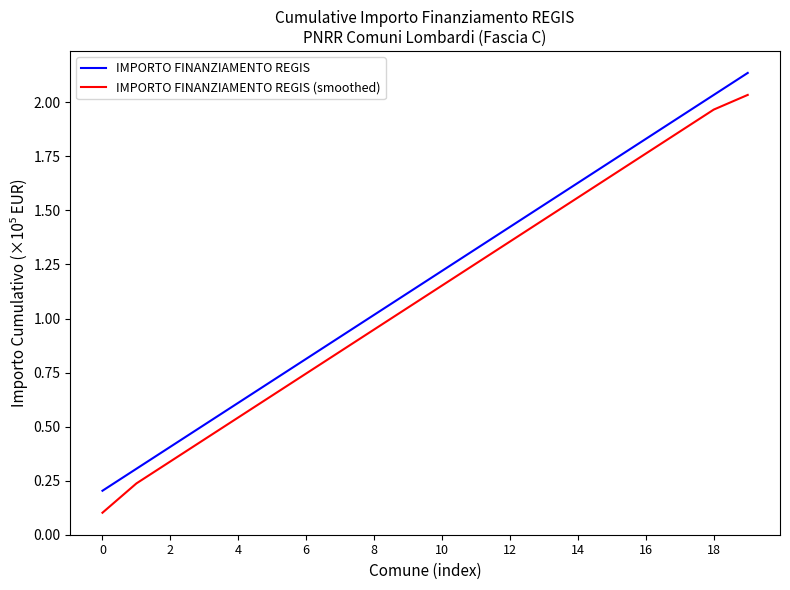

True or false: IMPORTO FINANZIAMENTO REGIS (smoothed) and IMPORTO FINANZIAMENTO REGIS cross at least once.

False